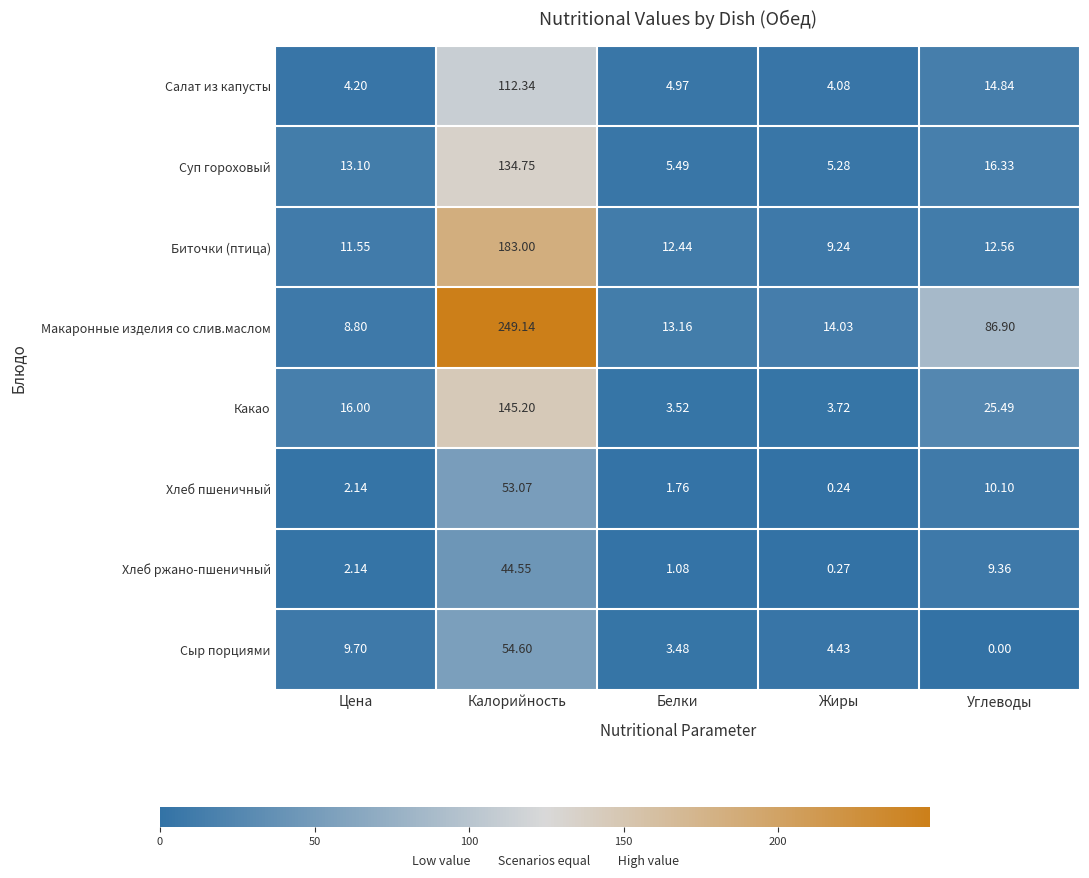

At which label does Суп гороховый reach its peak?

Калорийность